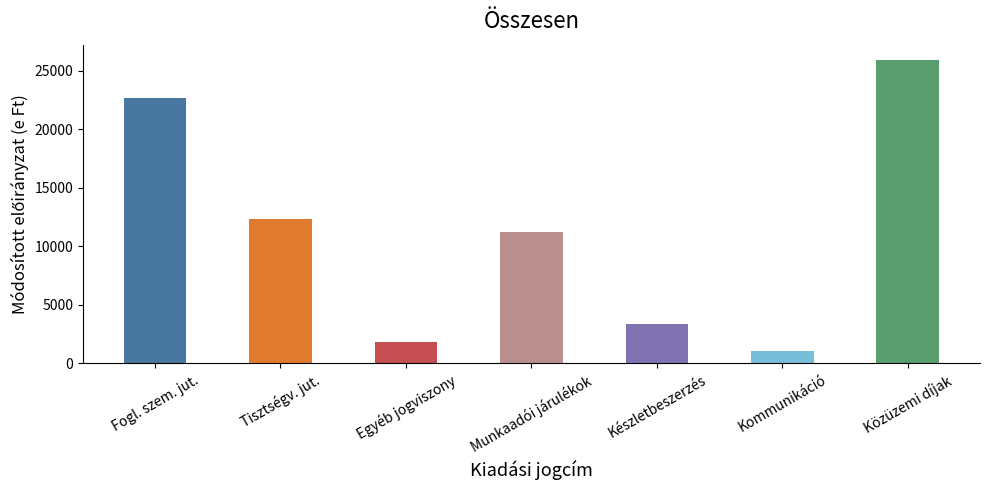

The chart shows a value of 1836 at Egyéb jogviszony. True or false?

True